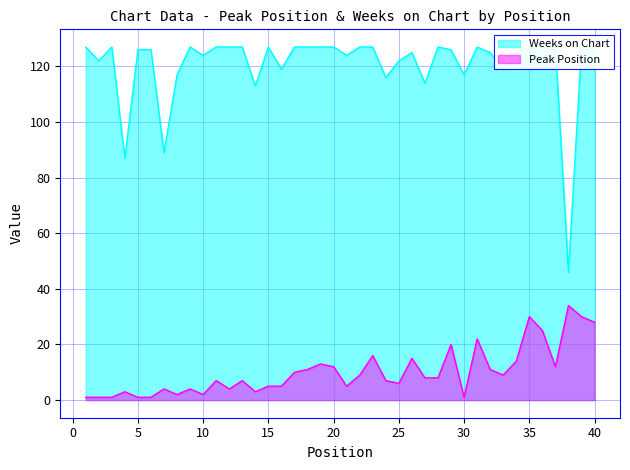

At which label does Peak Position reach its minimum?

1